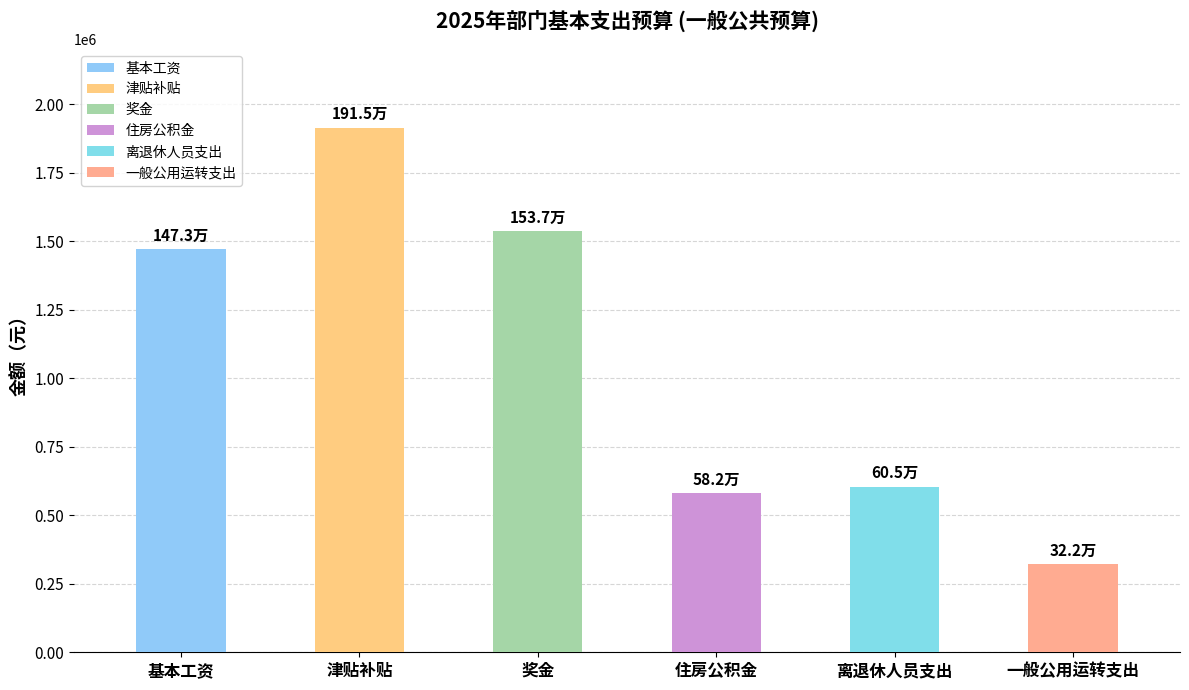

True or false: the data shows 183261 at 一般公用运转支出.

False